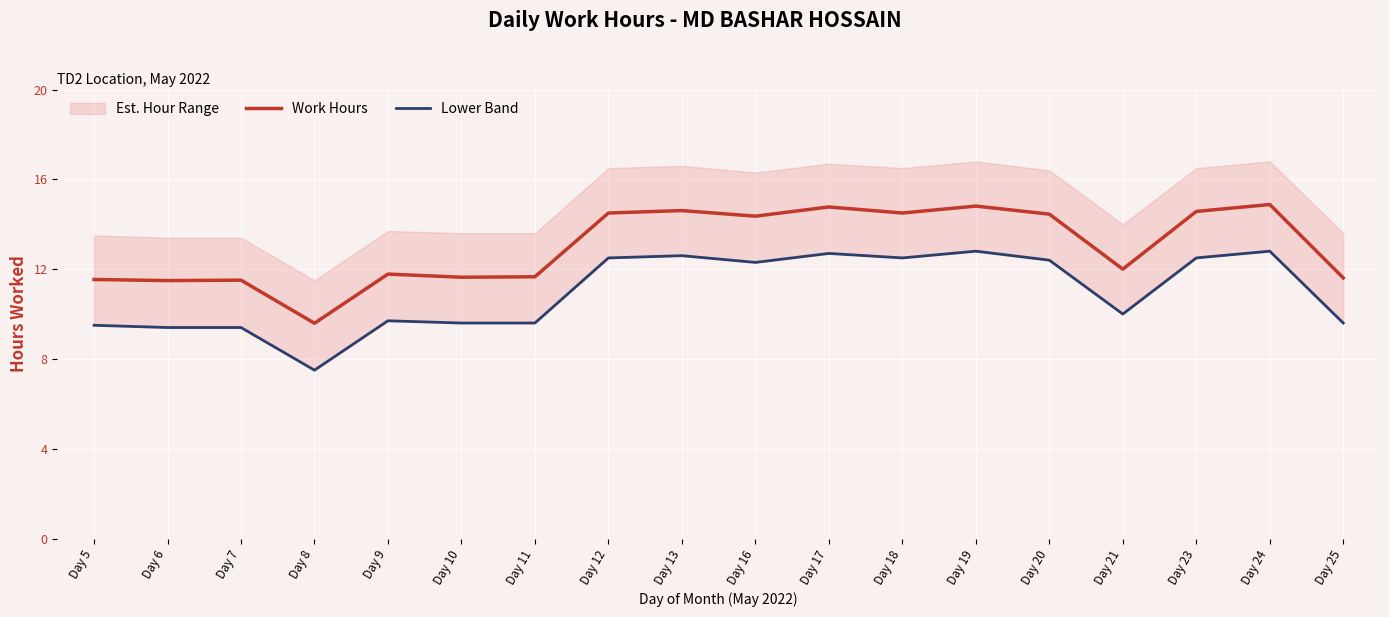

What is the maximum value for Lower Band?

12.8